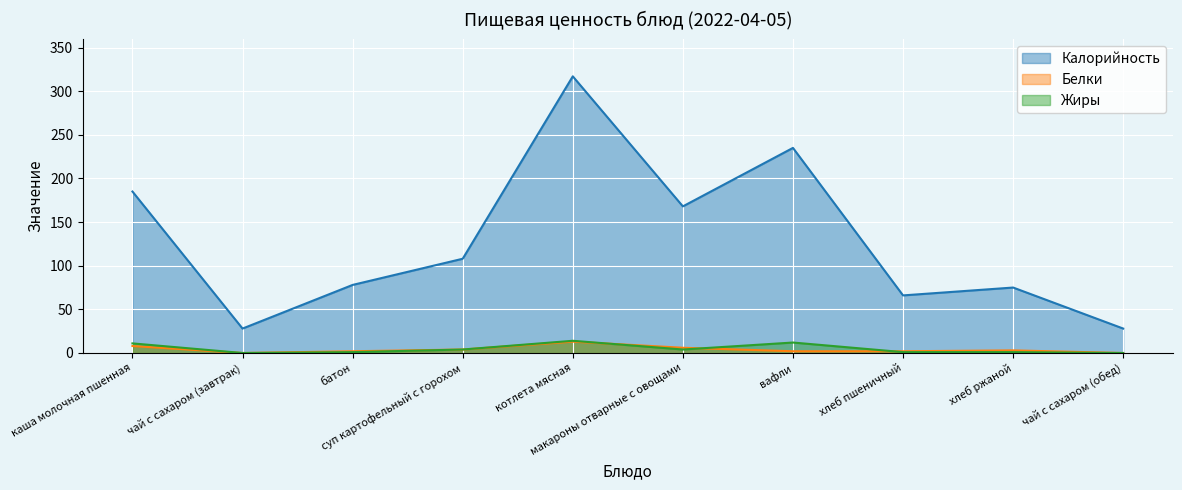

What is the spread (max minus min) of values at батон?

77